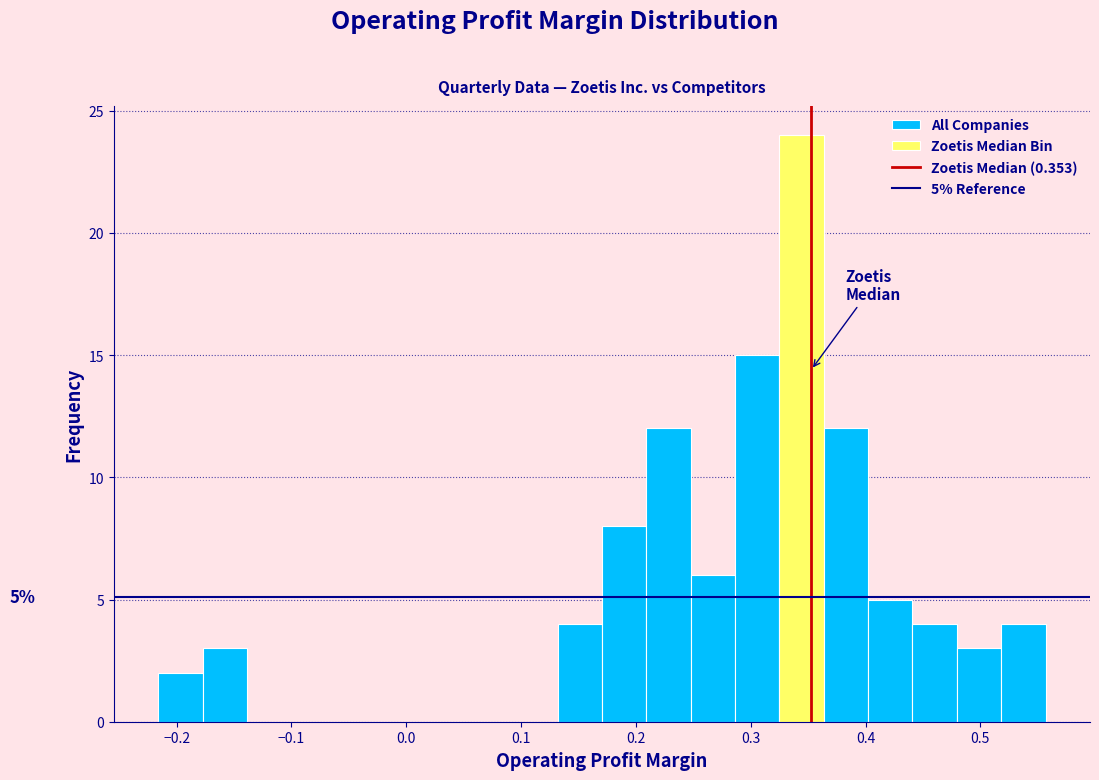

Read against the x-axis, roughly where is the centre of the tallest bar?

0.34